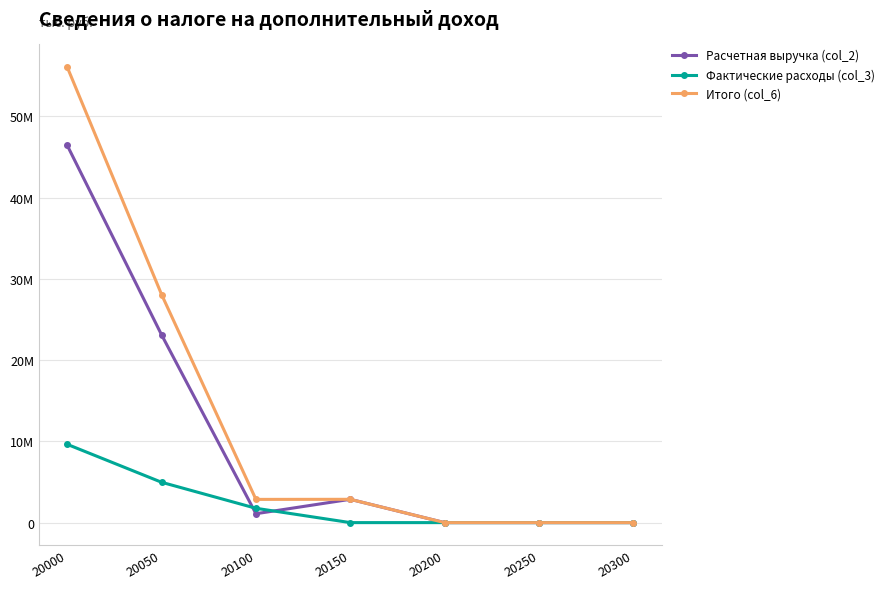

What is the value of the Фактические расходы (col_3) point at the 2nd from the left?

4963275